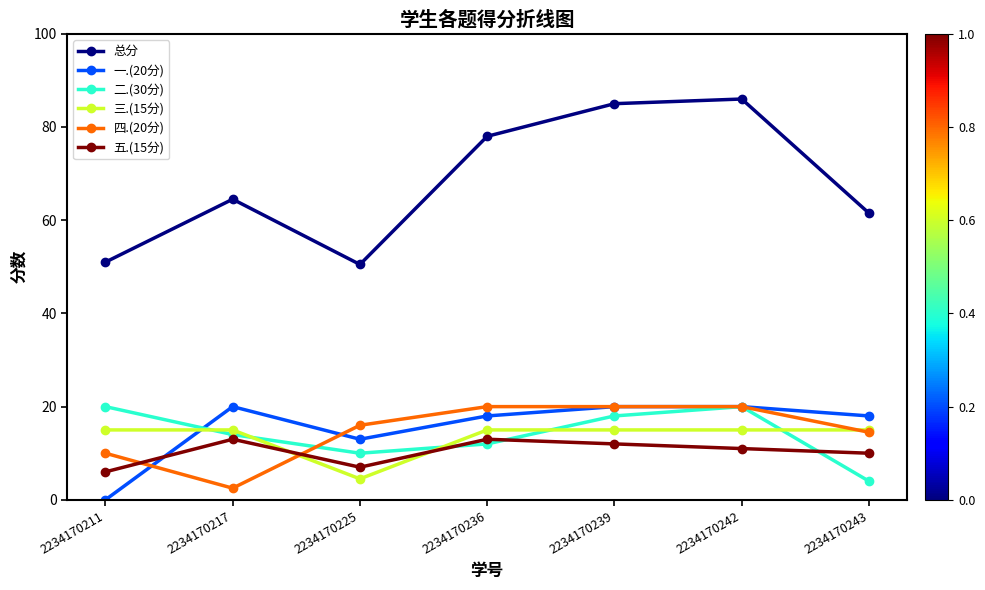

Reading left to right, list all the values displayed in this chart.

总分: 2234170211=51.0	2234170217=64.5	2234170225=50.5	2234170236=78.0	2234170239=85.0	2234170242=86.0	2234170243=61.5
一.(20分): 2234170211=0.0	2234170217=20.0	2234170225=13.0	2234170236=18.0	2234170239=20.0	2234170242=20.0	2234170243=18.0
二.(30分): 2234170211=20.0	2234170217=14.0	2234170225=10.0	2234170236=12.0	2234170239=18.0	2234170242=20.0	2234170243=4.0
三.(15分): 2234170211=15.0	2234170217=15.0	2234170225=4.5	2234170236=15.0	2234170239=15.0	2234170242=15.0	2234170243=15.0
四.(20分): 2234170211=10.0	2234170217=2.5	2234170225=16.0	2234170236=20.0	2234170239=20.0	2234170242=20.0	2234170243=14.5
五.(15分): 2234170211=6.0	2234170217=13.0	2234170225=7.0	2234170236=13.0	2234170239=12.0	2234170242=11.0	2234170243=10.0